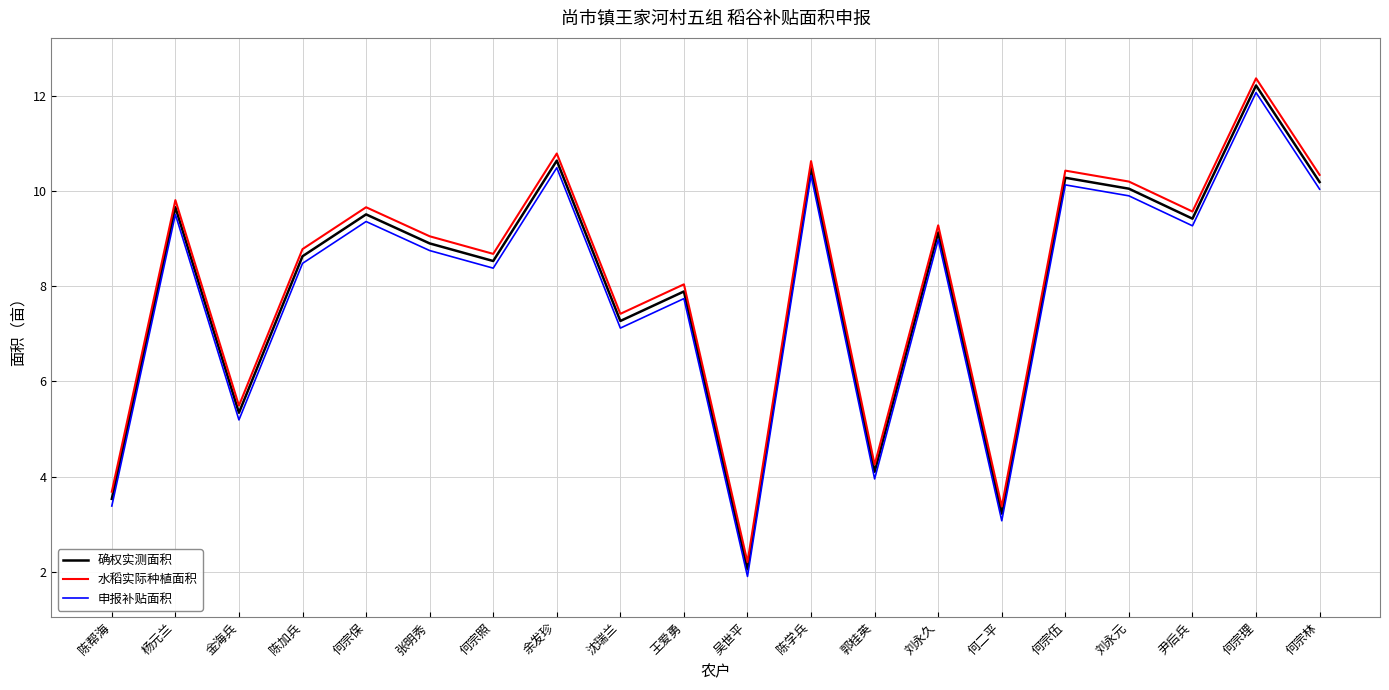

What is the difference between the highest and lowest values at 尹后兵?

0.3